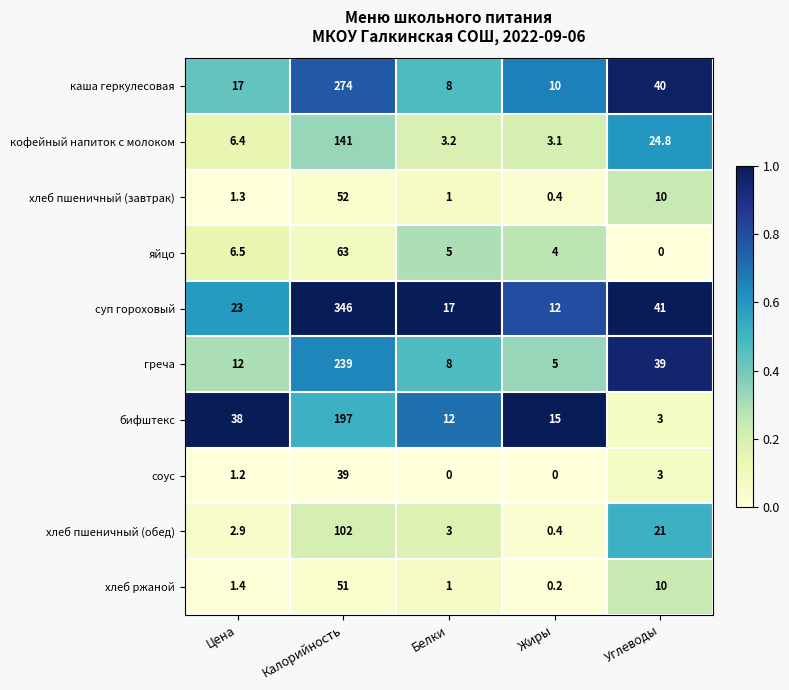

What is the spread (max minus min) of values at Жиры?

15.0